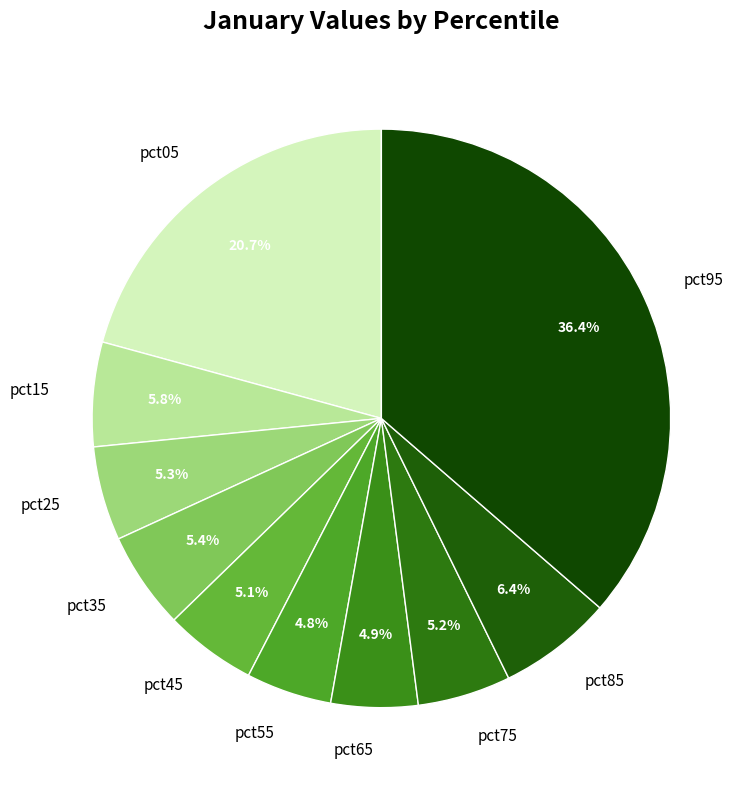

True or false: pct25 accounts for 5% of the total.

True